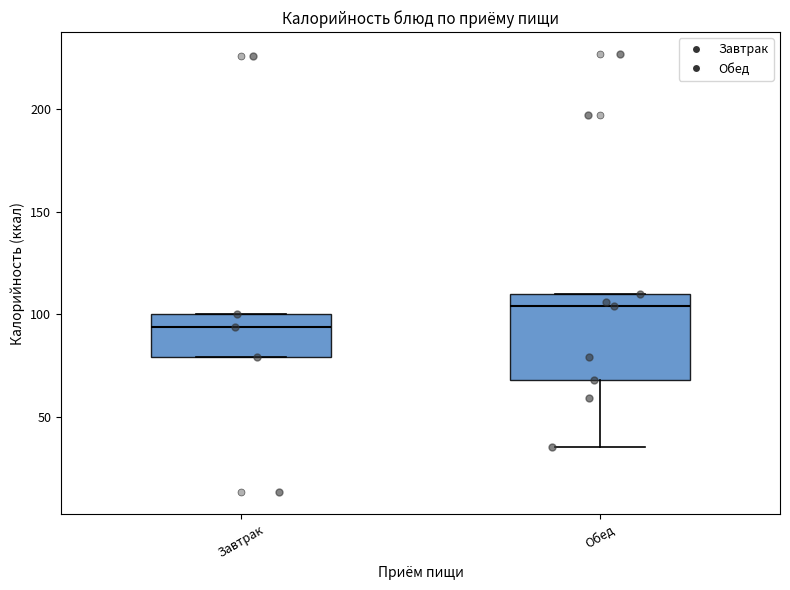

Which box's median line is the lowest?

Завтрак